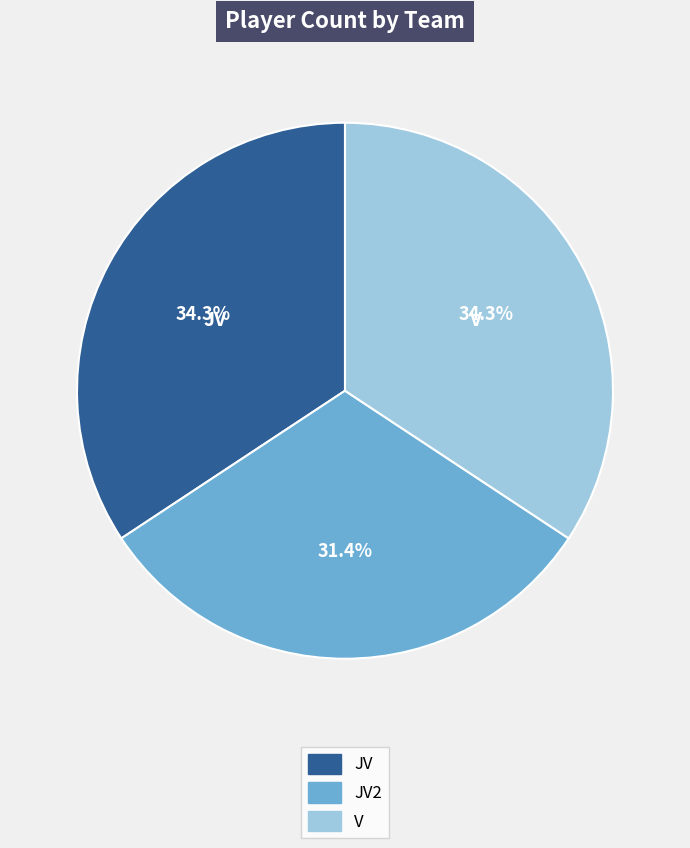

What portion of the pie excludes V?

65.7%